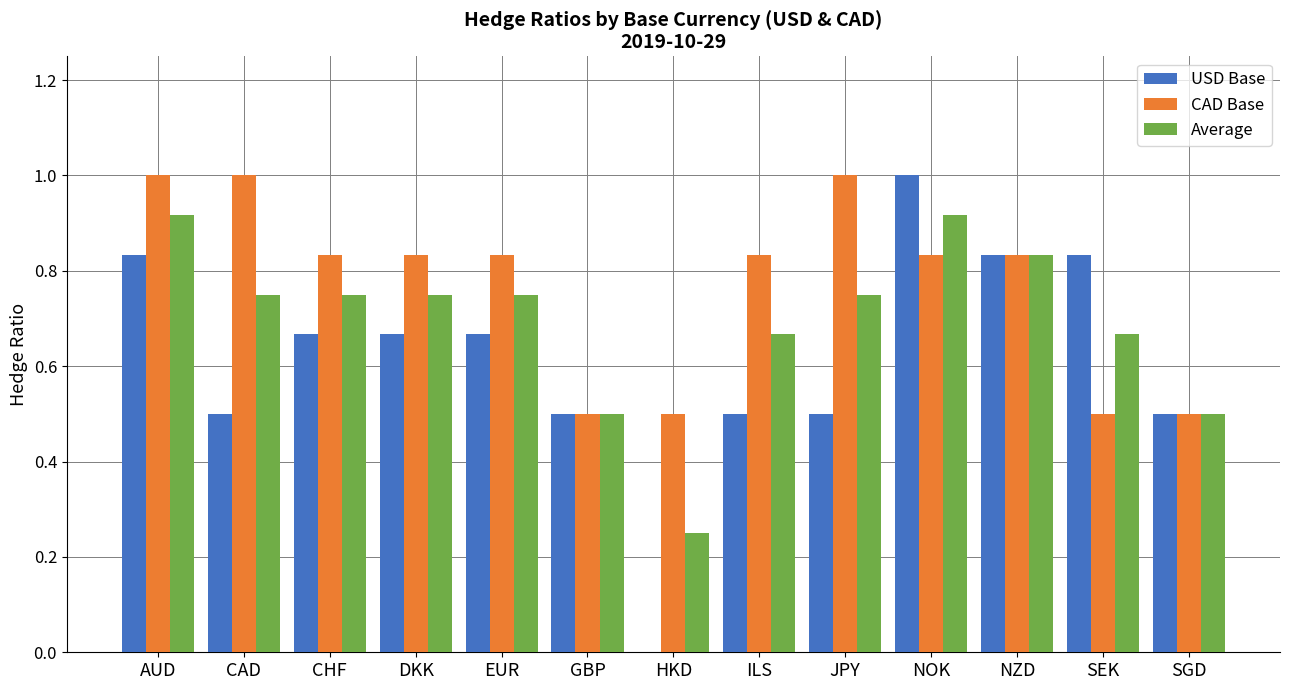

Between GBP and ILS, which series saw the biggest shift?

CAD Base